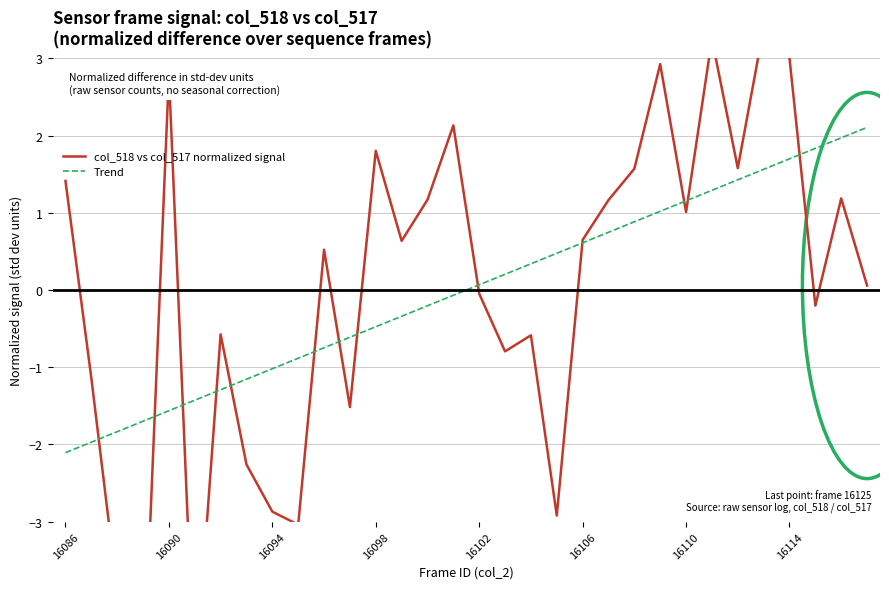

How many values in the Trend series are below 0?

16